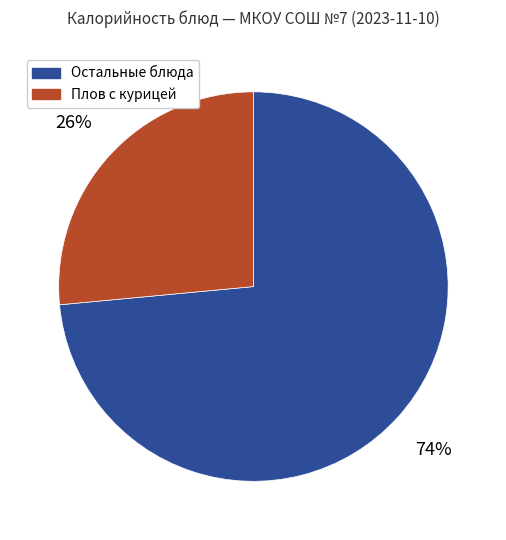

Which category has the smallest portion of the pie?

Плов с курицей